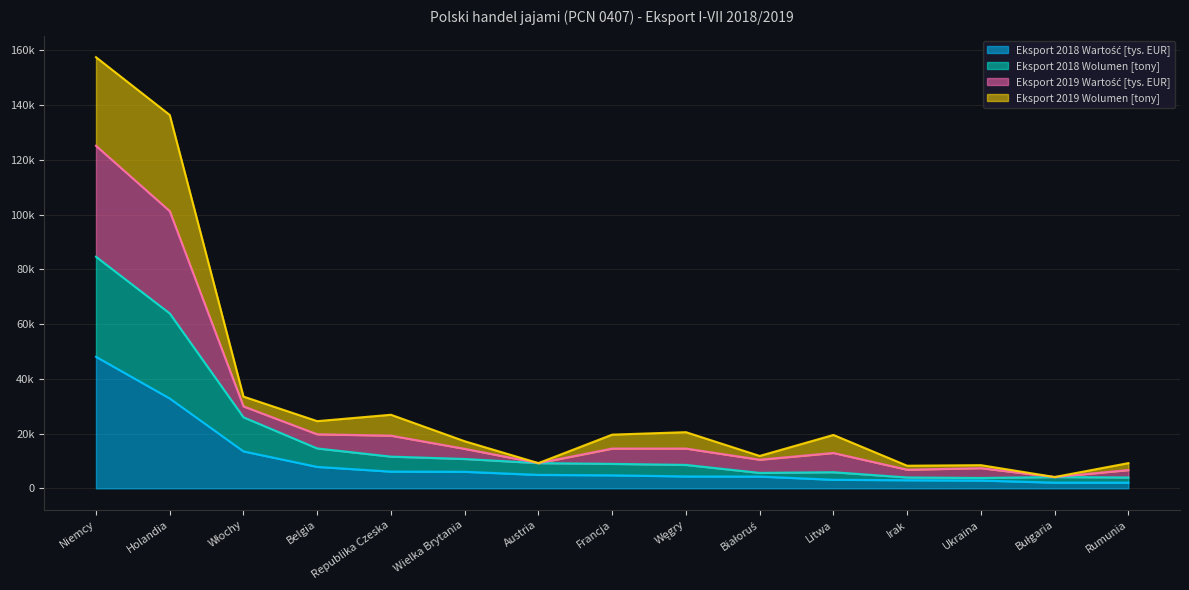

Is it true that Eksport 2019 Wartość [tys. EUR] equals 43622.6 at Republika Czeska?

False